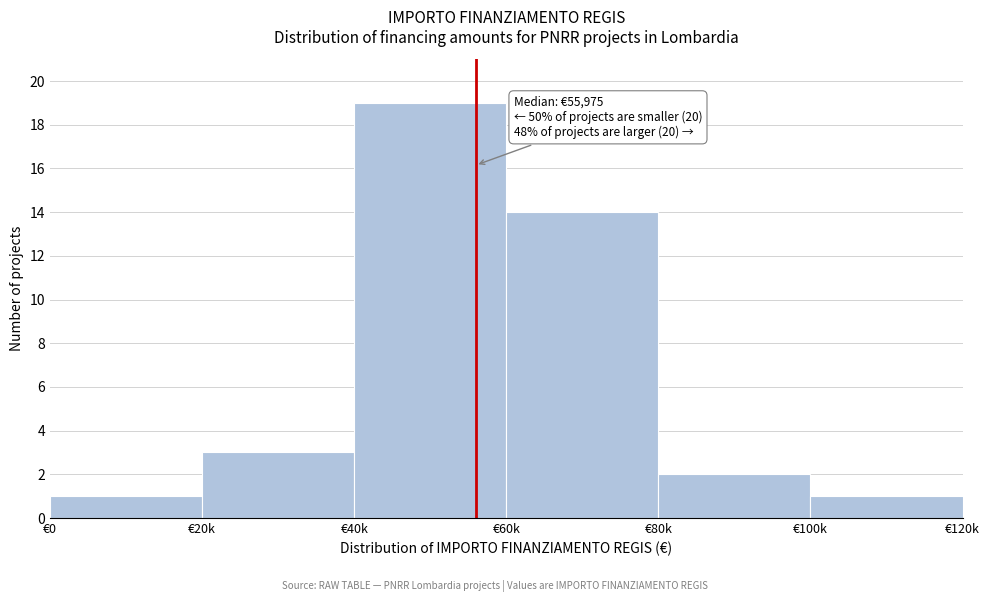

Reading right to left, transcribe all the data shown in this chart.

1	2	14	19	3	1